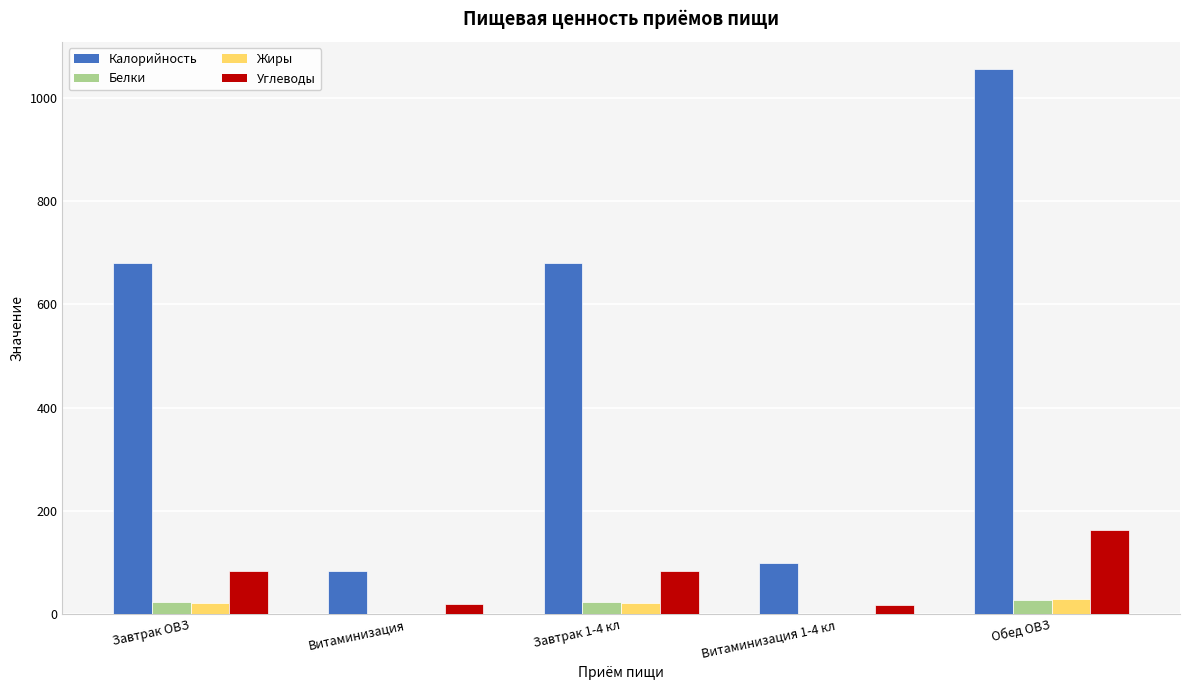

What is the spread (max minus min) of values at Обед ОВЗ?

1026.5